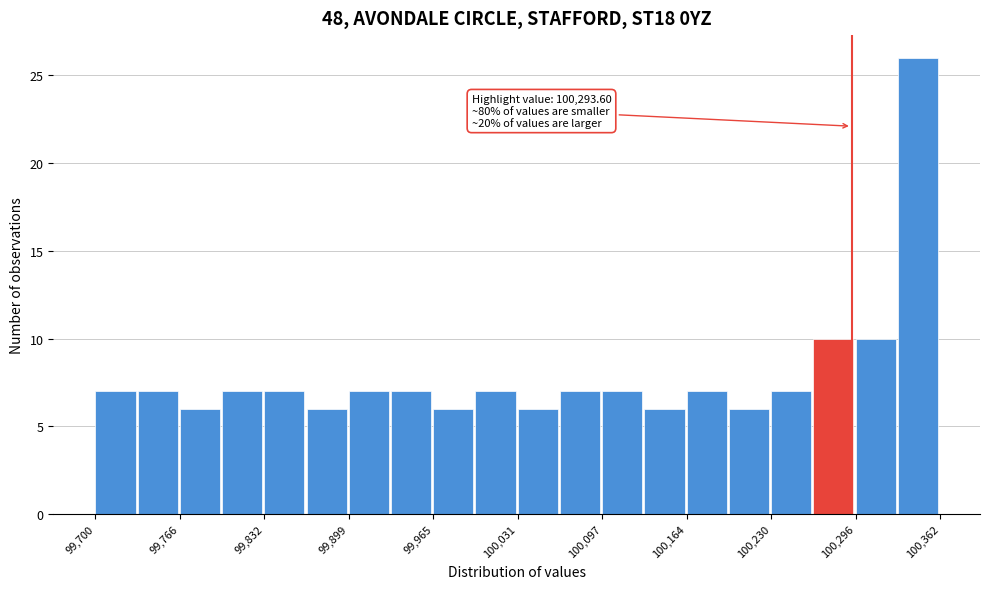

Around what value on the x-axis is the tallest bar? Give the approximate position of its centre, as read against the axis.

100350